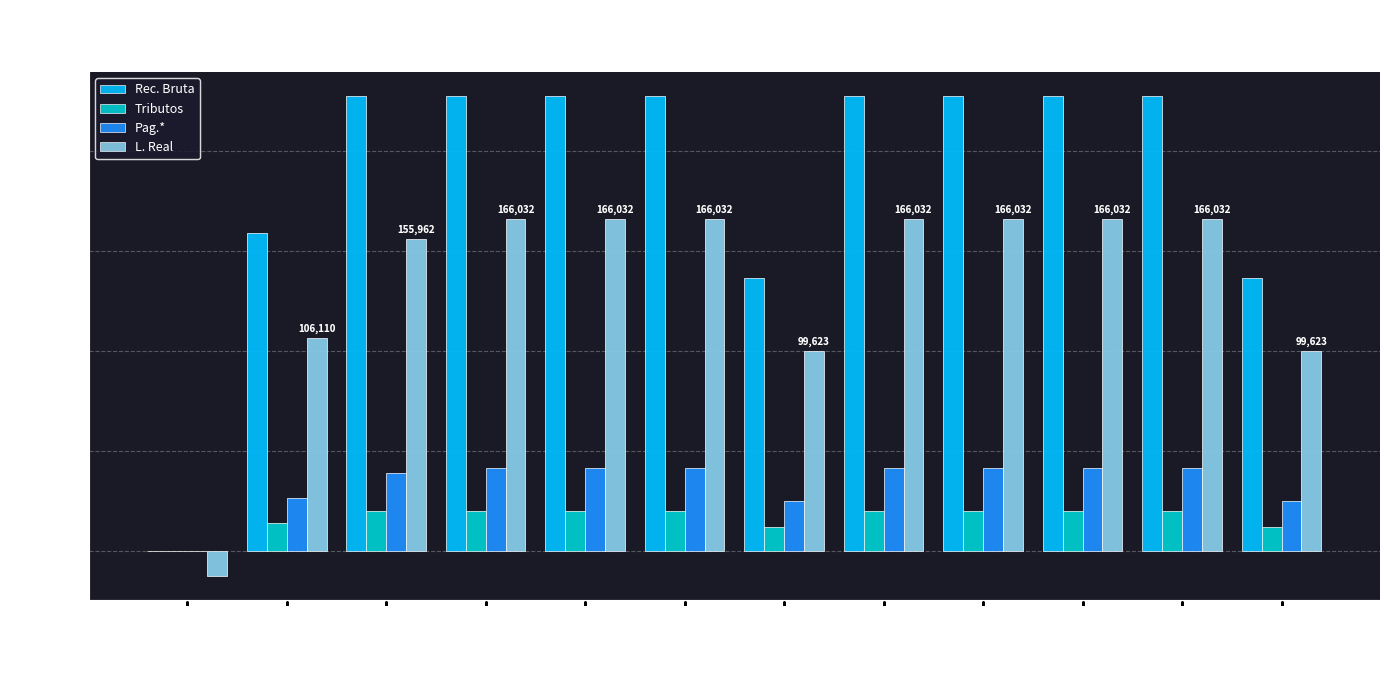

Between fev/ano01 and set/ano01, which series saw the biggest shift?

Rec. Bruta